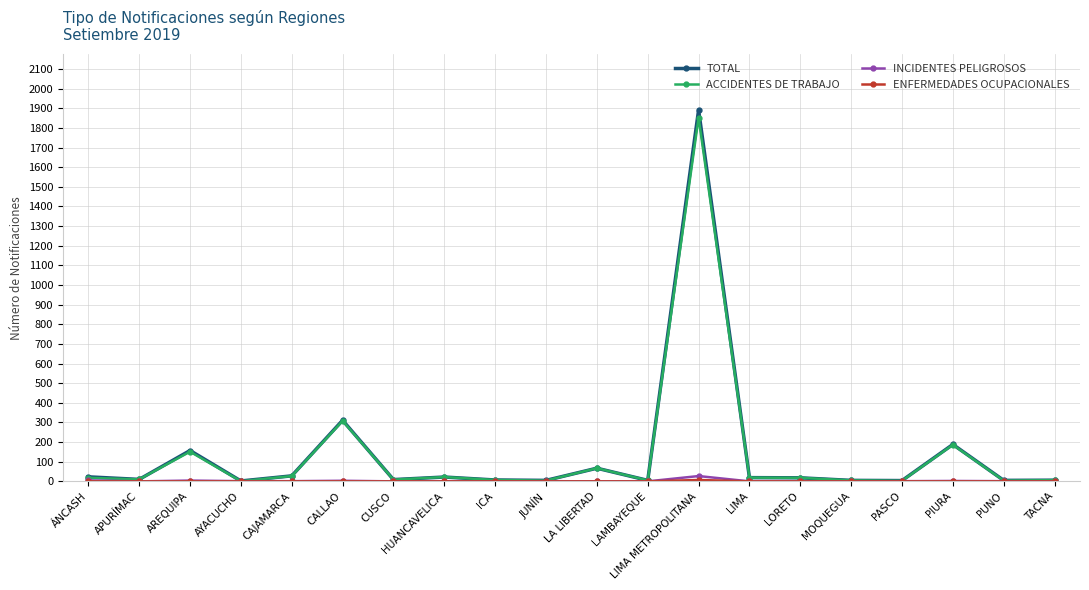

What is the label of the 6th point from the right?

LORETO